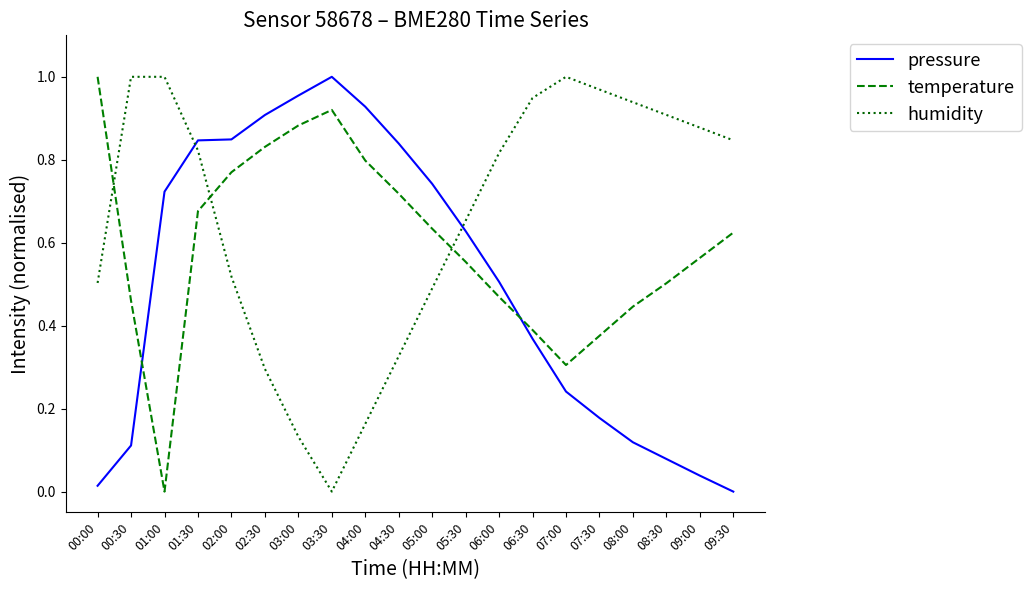

The pressure series shows 0.9 at 02:30. True or false?

True